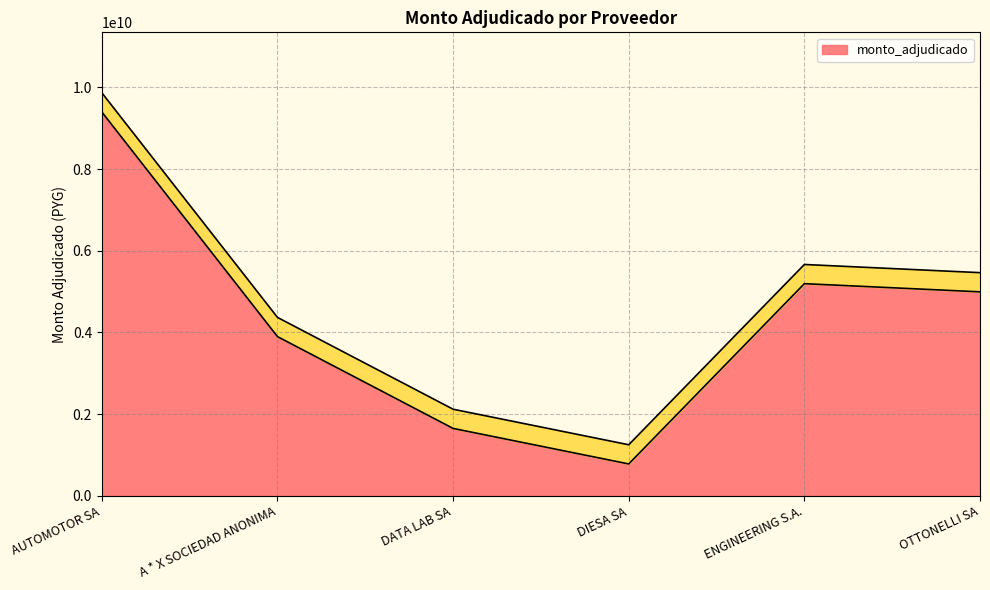

Rank the categories by value from highest to lowest.

AUTOMOTOR SA, ENGINEERING S.A., OTTONELLI SA, A * X SOCIEDAD ANONIMA, DATA LAB SA, DIESA SA